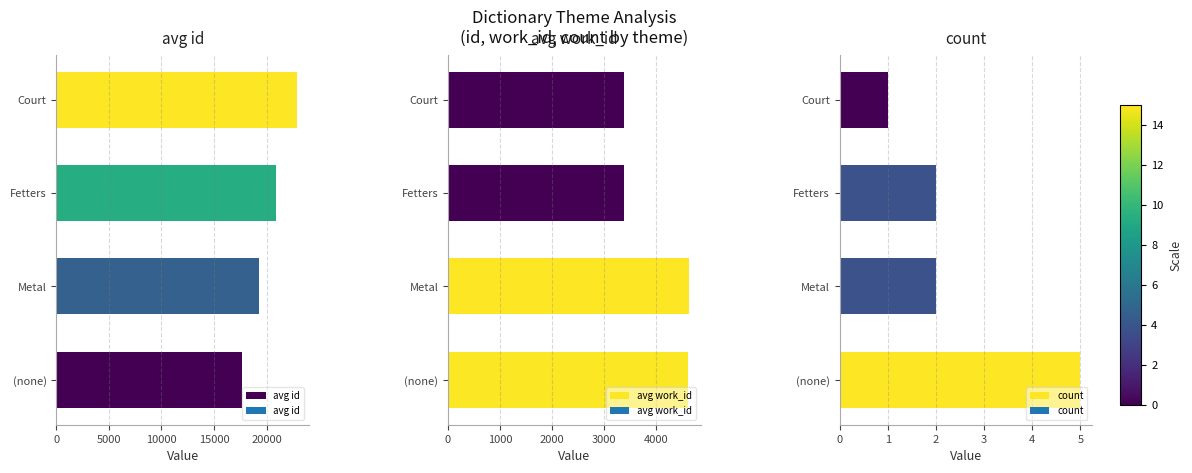

Rank the categories by avg id value from lowest to highest.

(none), Metal, Fetters, Court